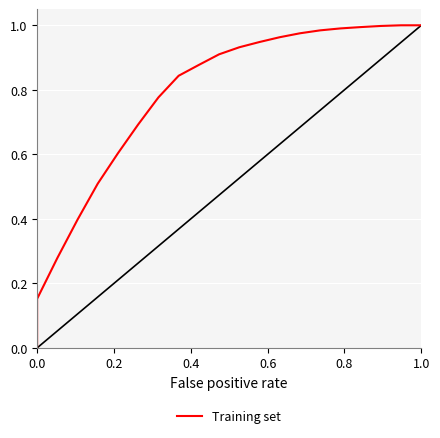

Count the number of categories in the chart.

21